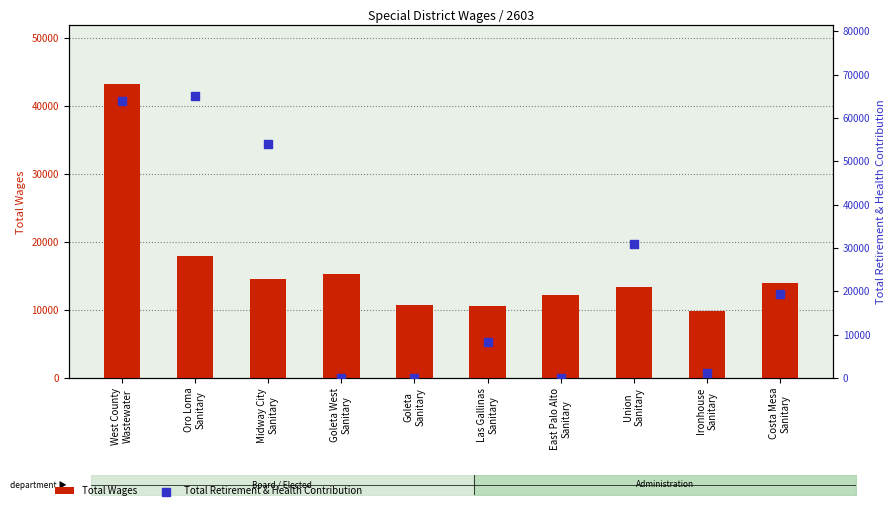

Is the value of Total Retirement & Health Contribution at East Palo Alto
Sanitary greater than the value of Total Wages at Goleta
Sanitary?

No